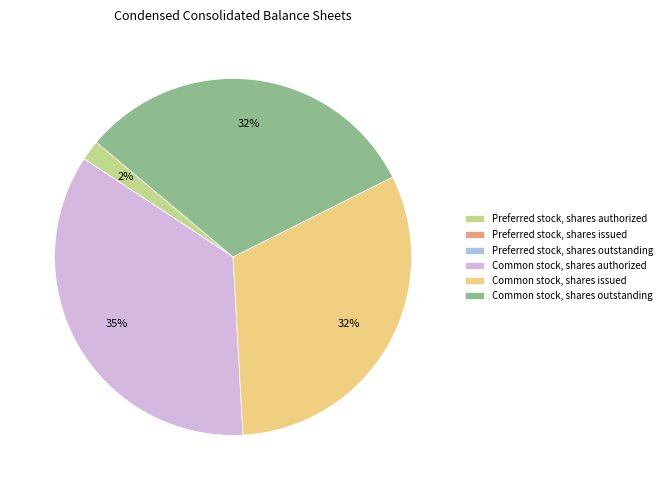

What is the largest slice in the pie chart?

Common stock, shares authorized